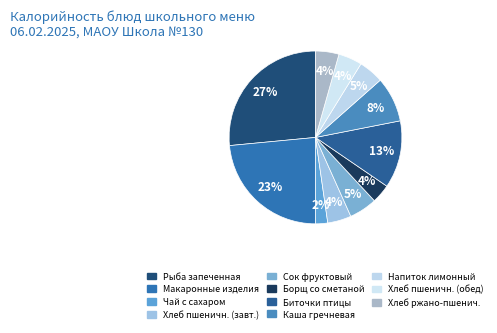

Is there a majority slice in this chart?

No